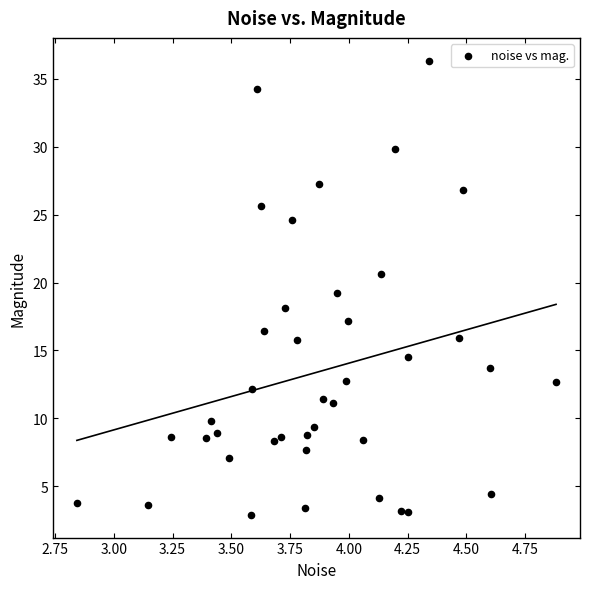

What is the range of Y values (max minus min)?

33.5